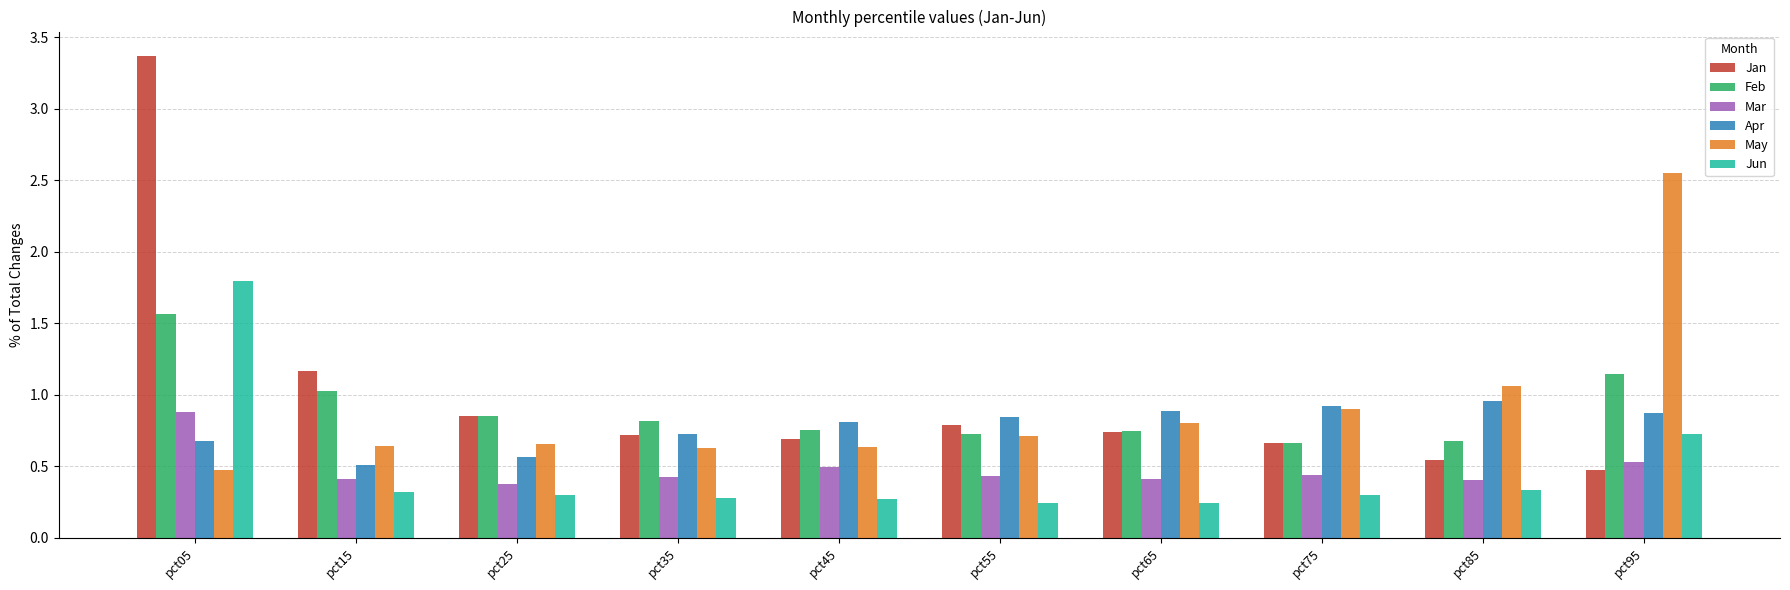

Count the Jun values in the range 0 to 1.

9